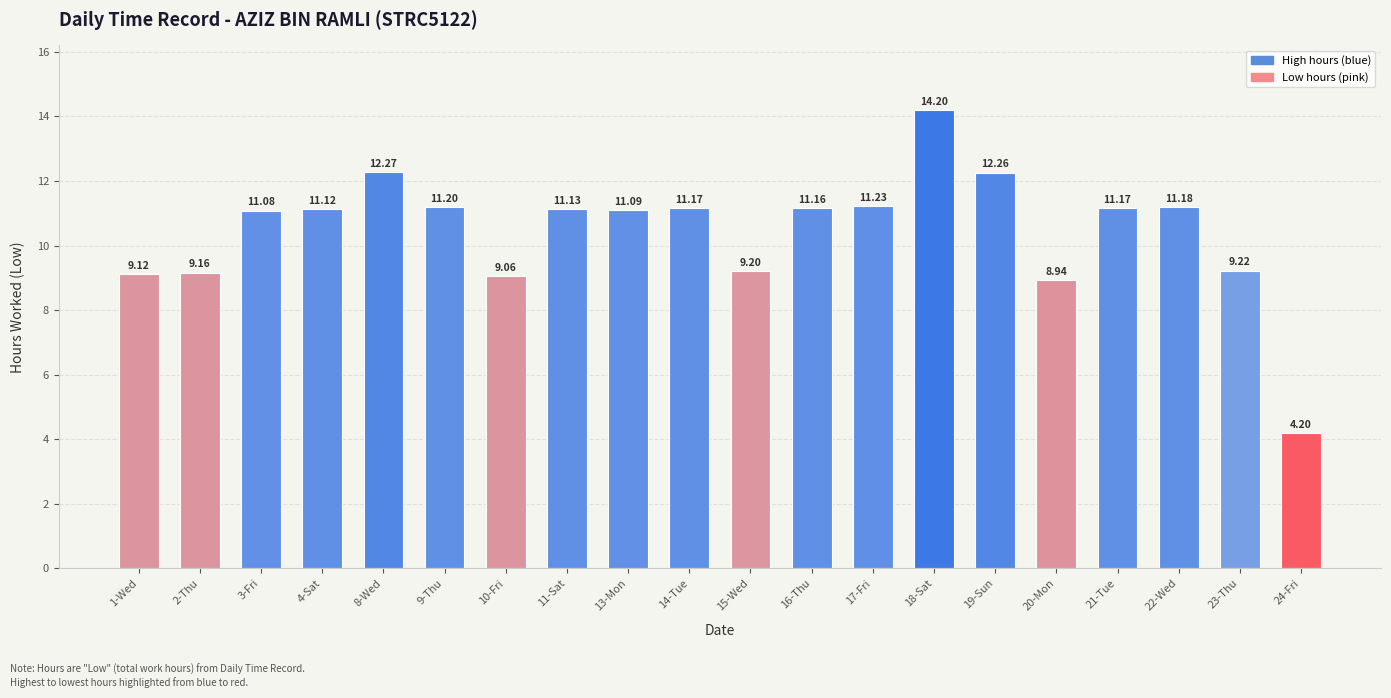

What is the average value?

10.5